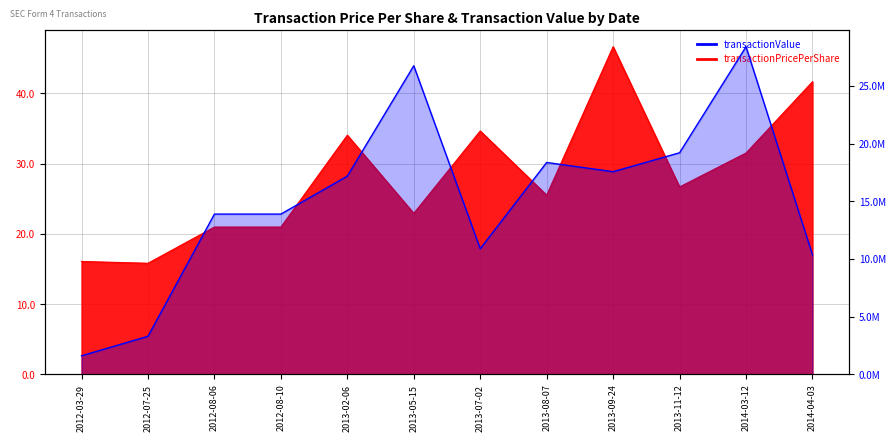

True or false: transactionPricePerShare has a value of 21.1 at 2013-09-24.

False